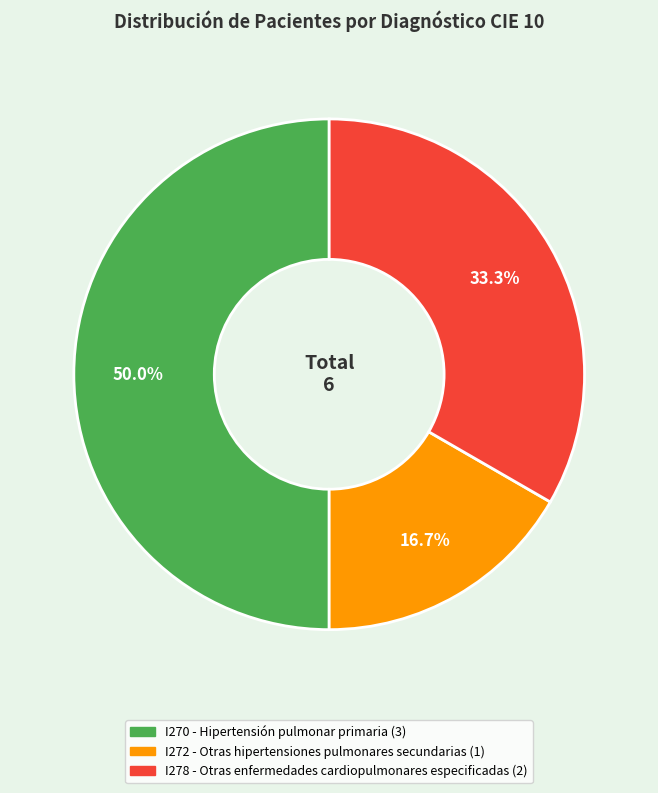

What is the smallest slice in the pie chart?

I272 - Otras hipertensiones pulmonares secundarias